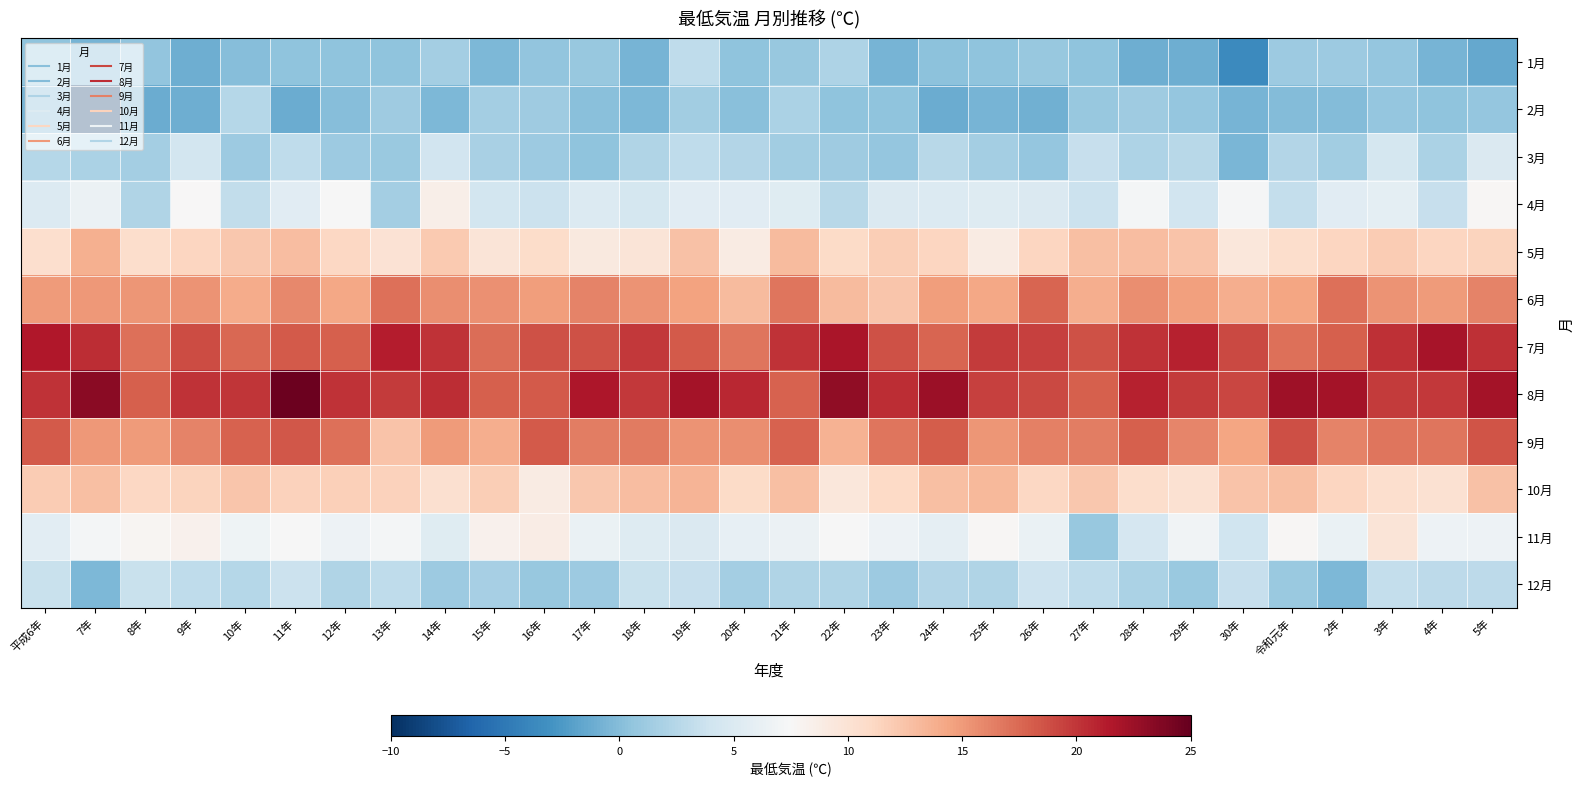

What is the total value across all series at 24年?

112.3